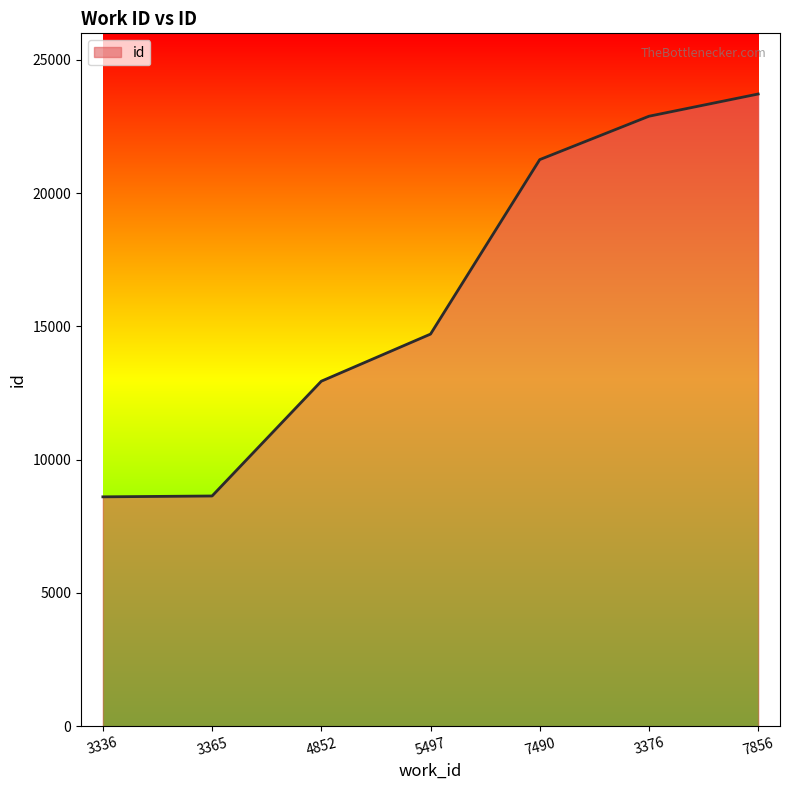

How many categories are shown in the chart?

7